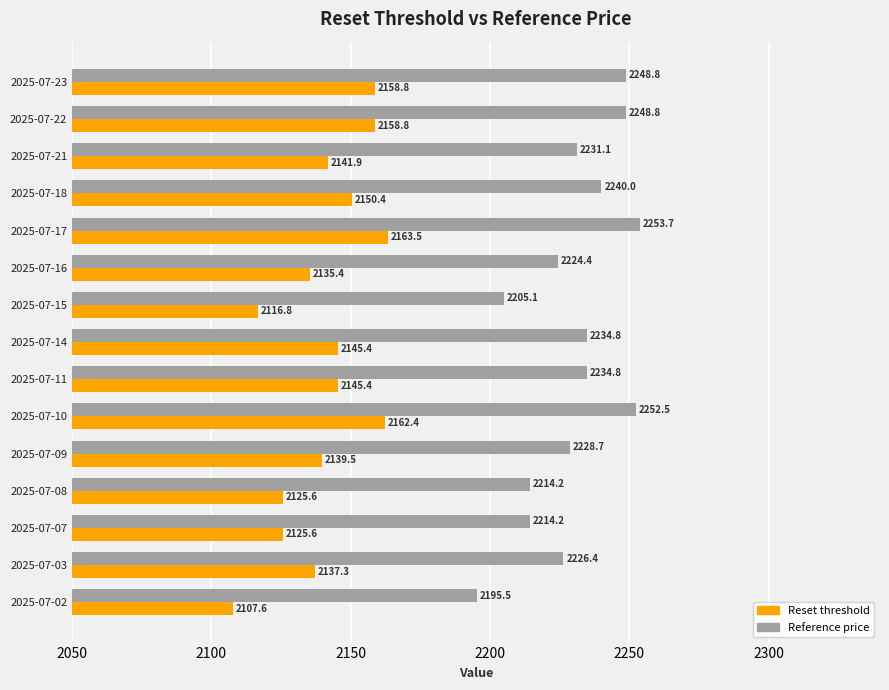

How many values in the Reset threshold series exceed 2141?

8